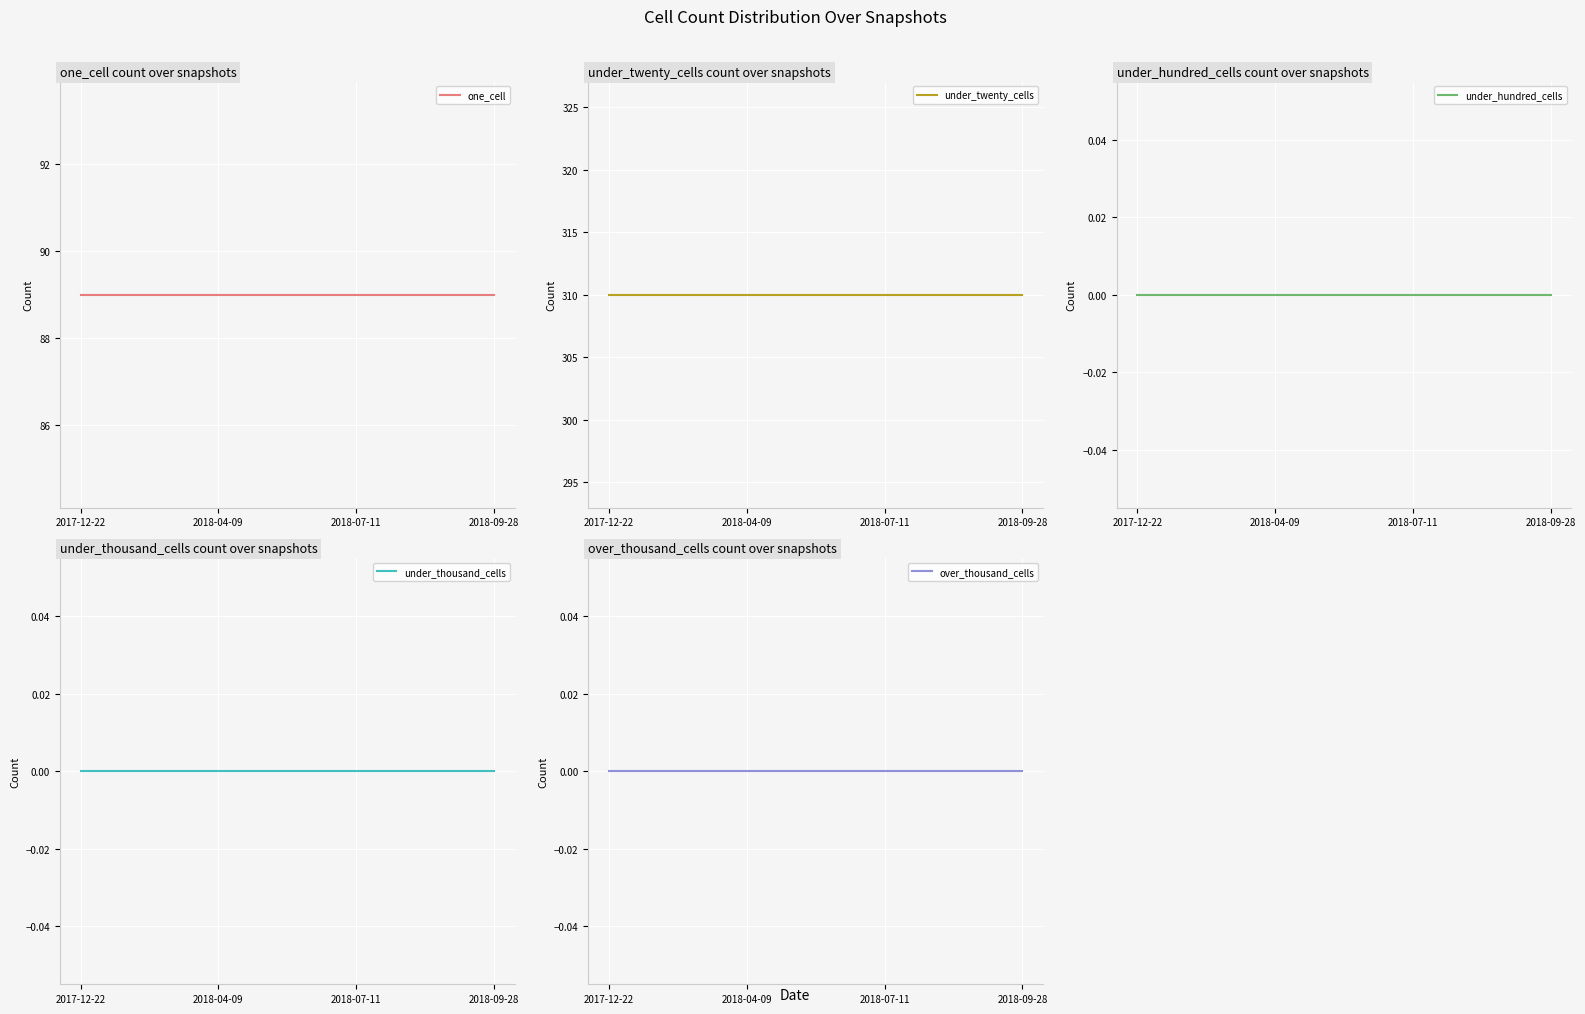

How many series are shown in this chart?

5